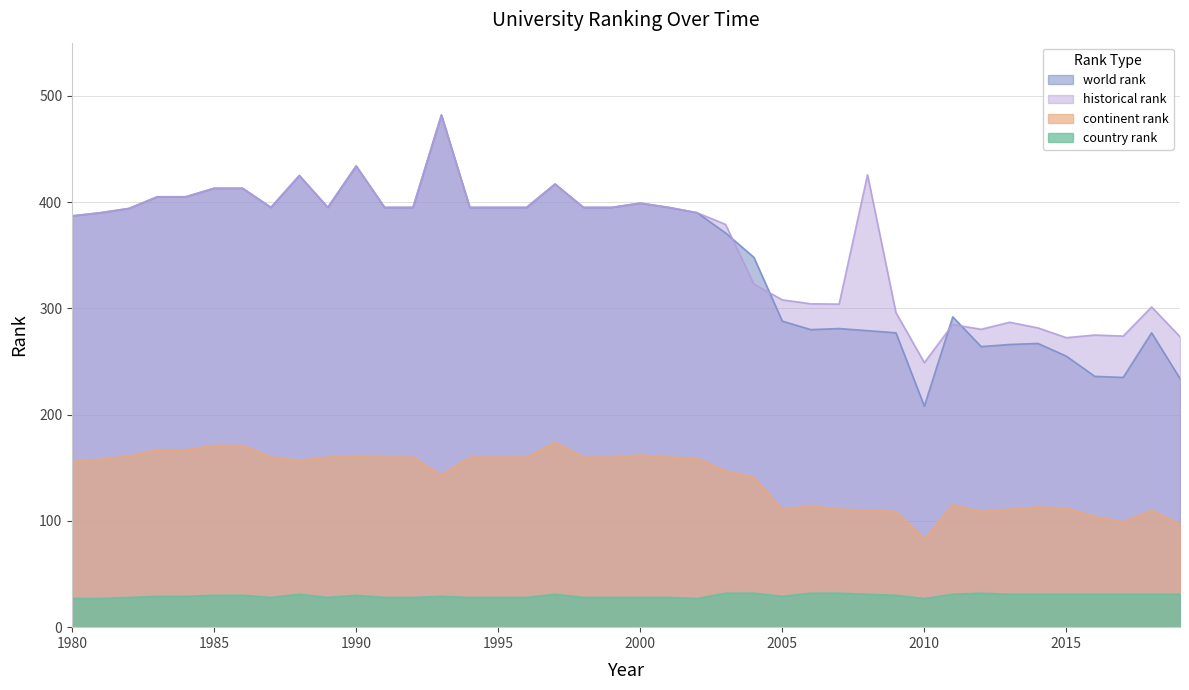

Is the value of country rank at 2015 greater than the value of continent rank at 1983?

No